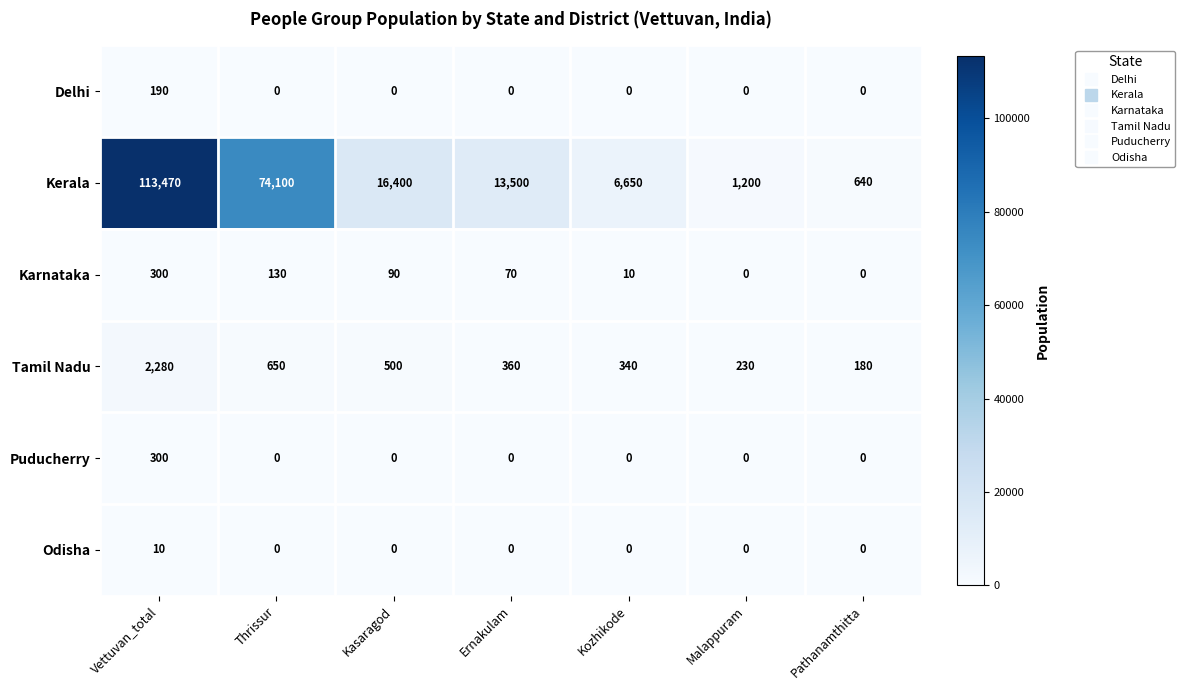

What is the total value across all series at Pathanamthitta?

820